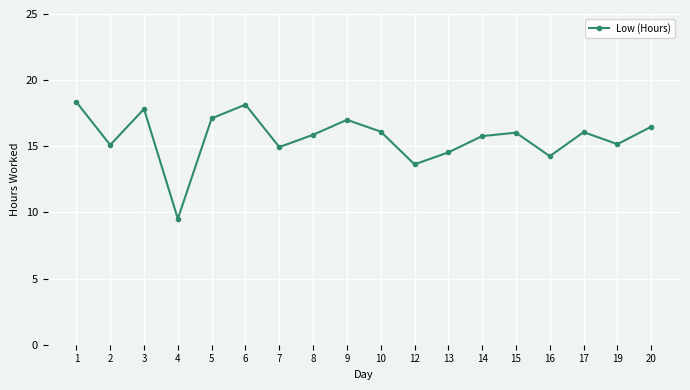

What is the approximate value at 5?

17.1